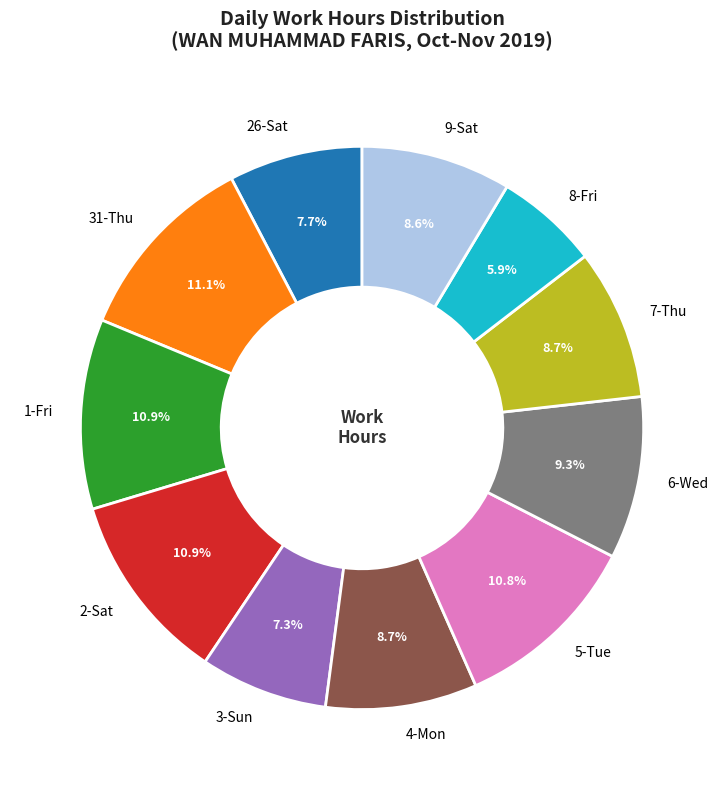

How much of the chart is everything except 5-Tue?

89.2%